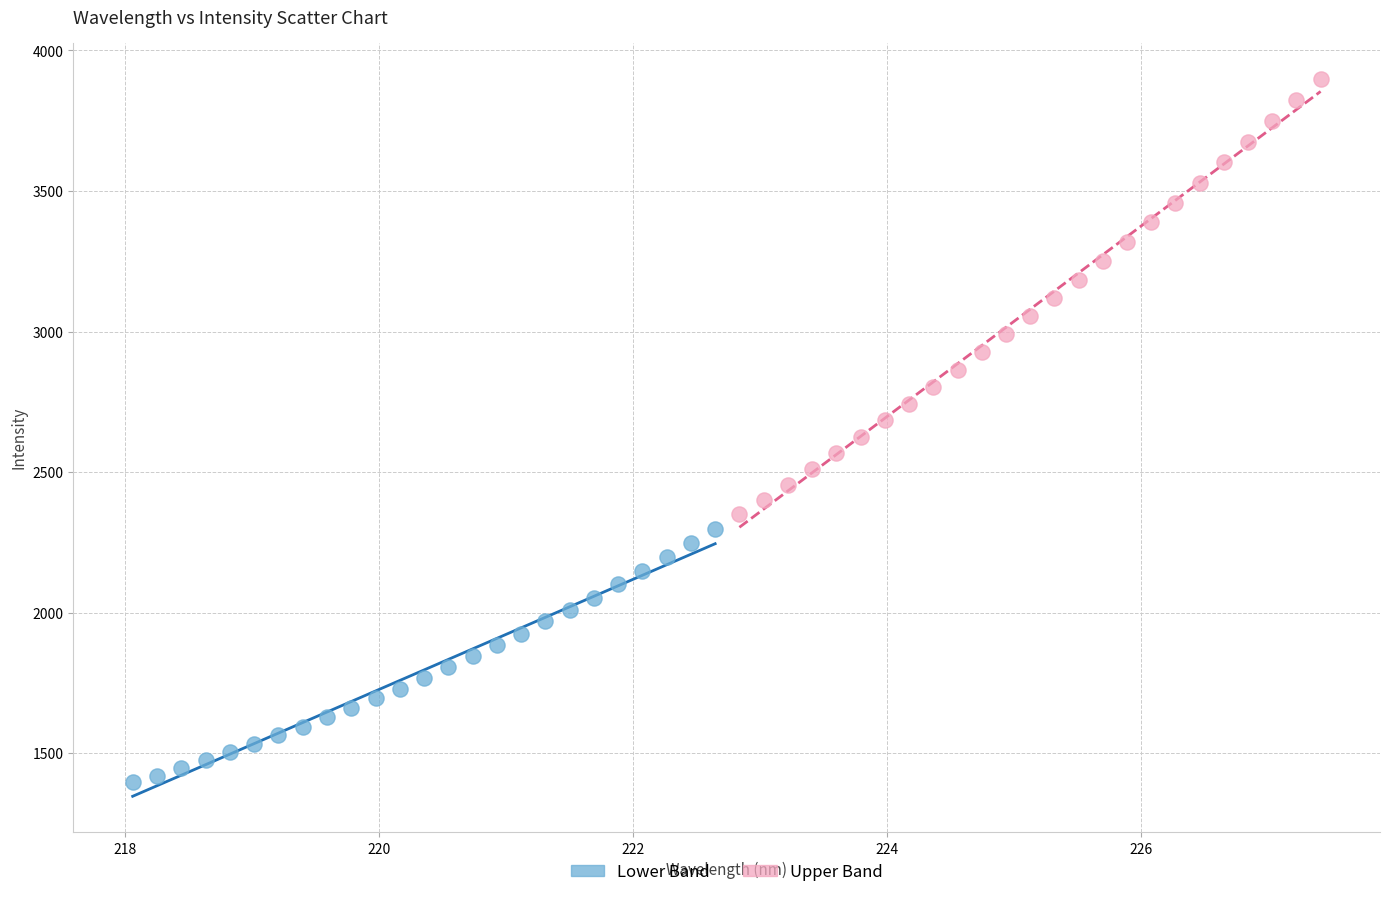

Which series reaches the minimum Y coordinate?

Lower Band